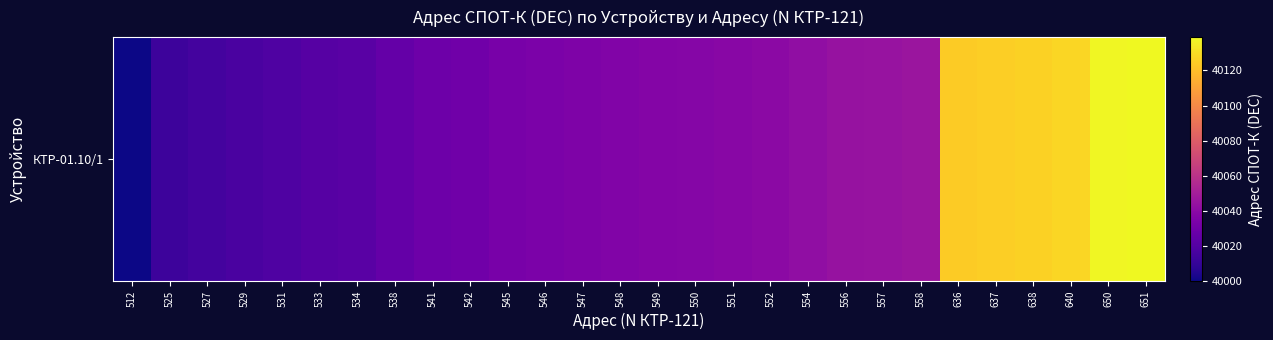

Rank the categories by value from lowest to highest.

512, 525, 527, 529, 531, 533, 534, 538, 541, 542, 545, 546, 547, 548, 549, 550, 551, 552, 554, 556, 557, 558, 636, 637, 638, 640, 650, 651